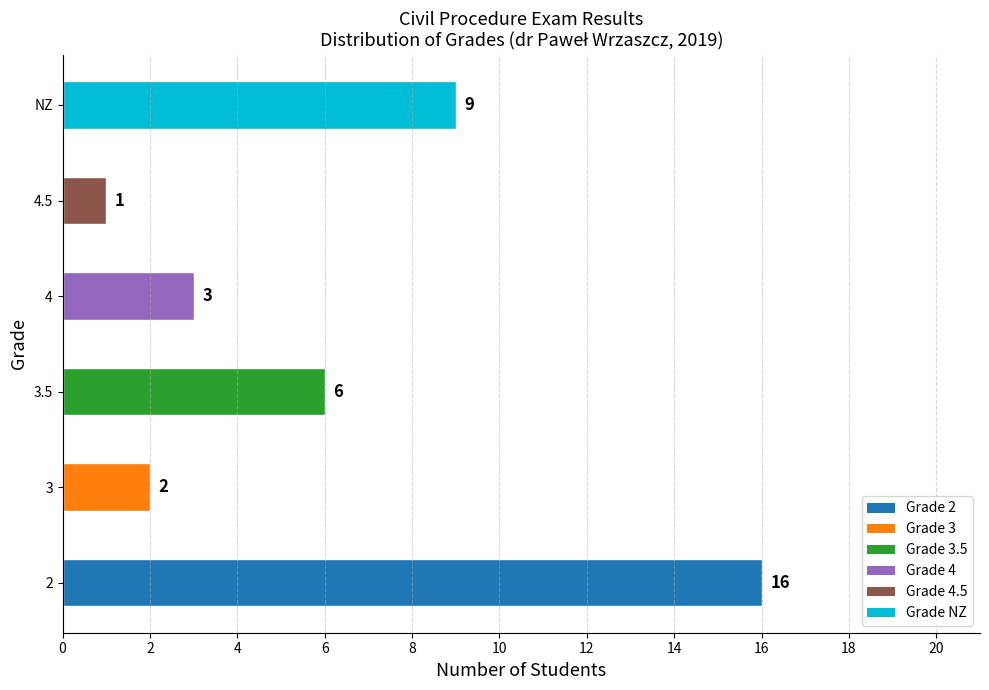

Reading bottom to top, what are all the values shown in this chart?

2=16	3=2	3.5=6	4=3	4.5=1	NZ=9